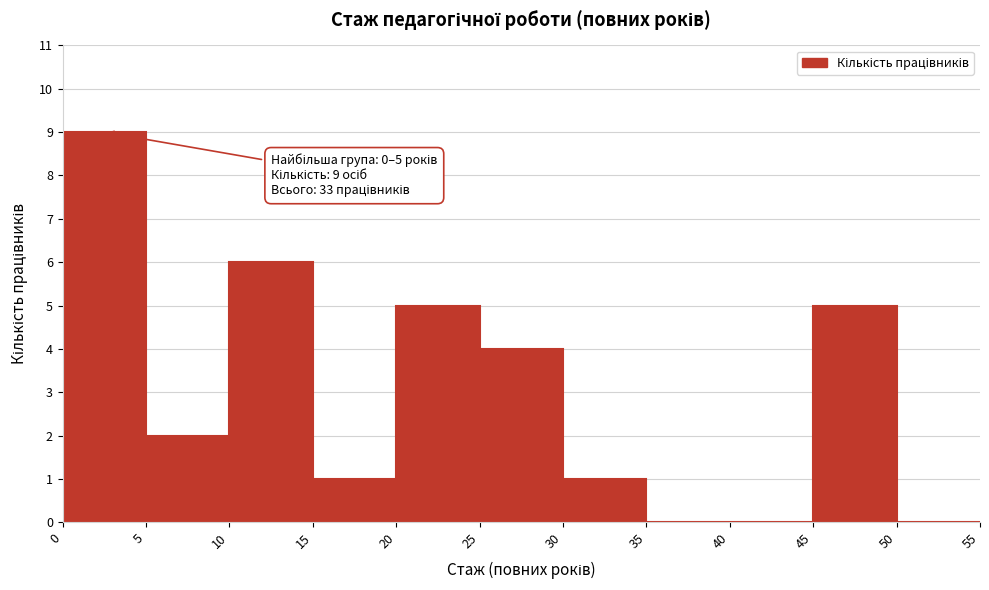

Which range on the x-axis has the tallest bar?

0 to 5